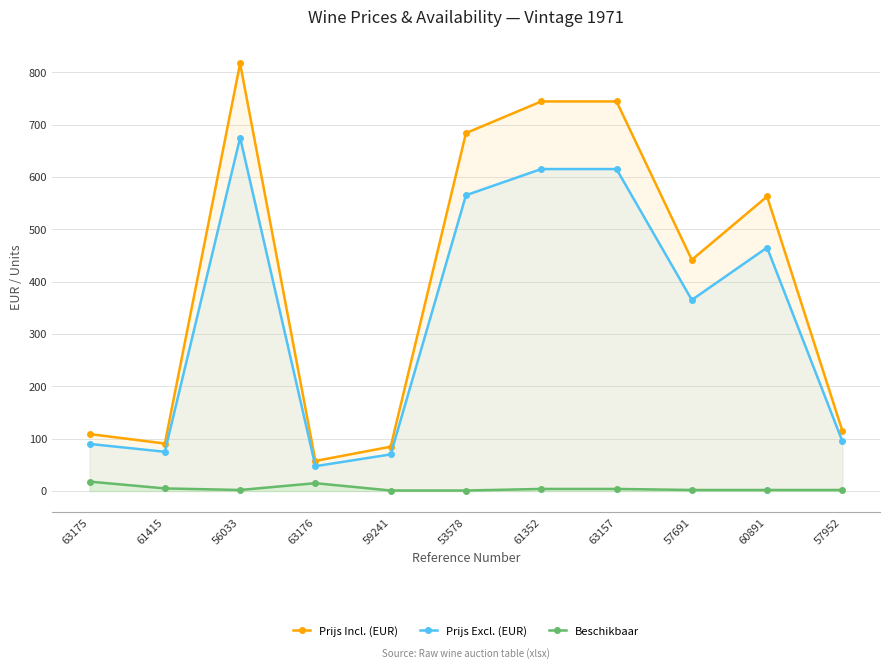

What is the average value of the Beschikbaar series?

5.1